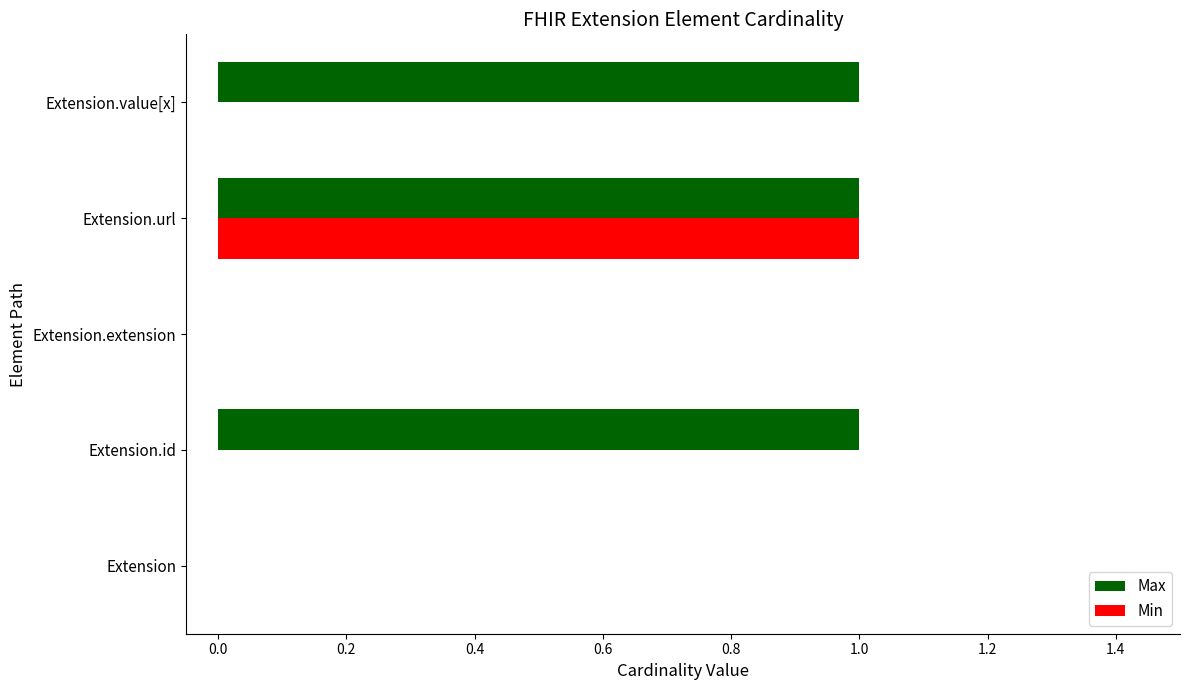

Which series has the largest total across all categories?

Max